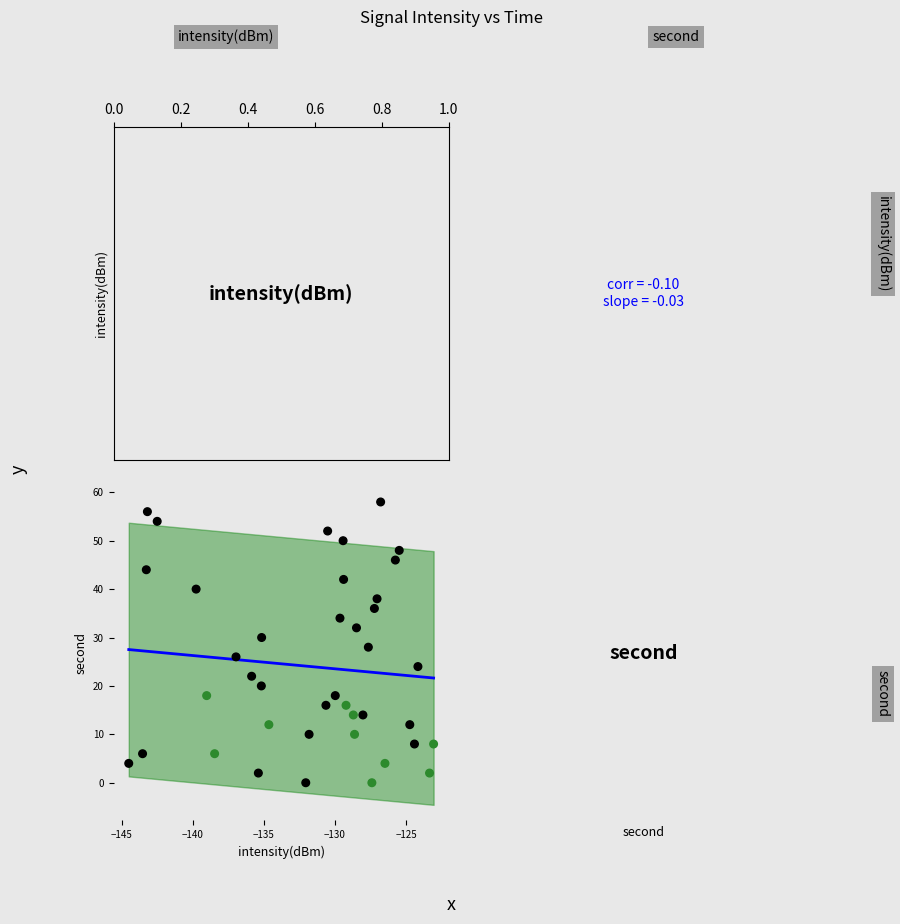

What is the range of Y values (max minus min)?

58